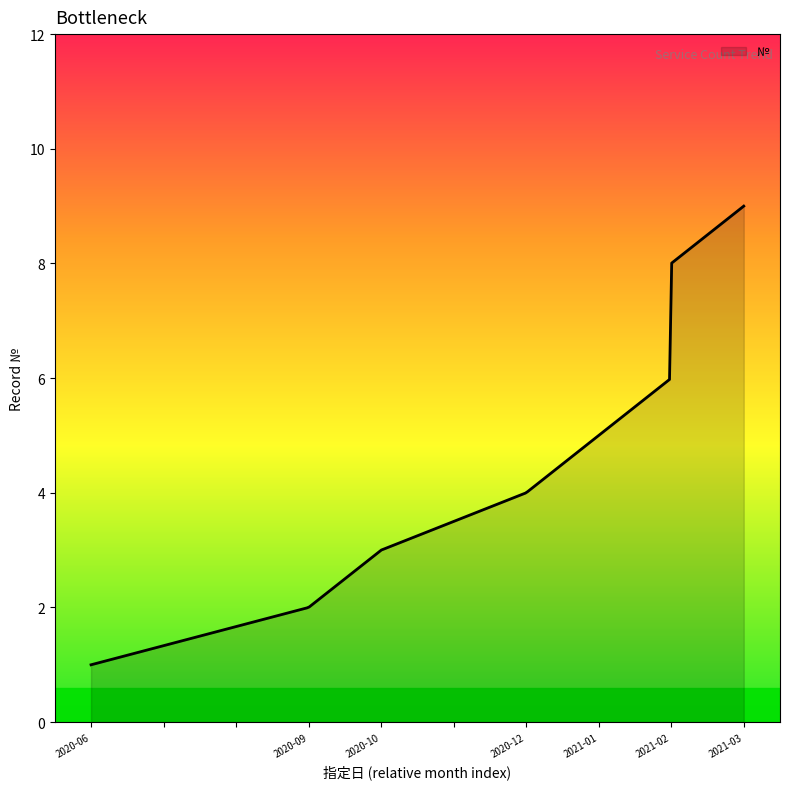

How many categories are shown in the chart?

300